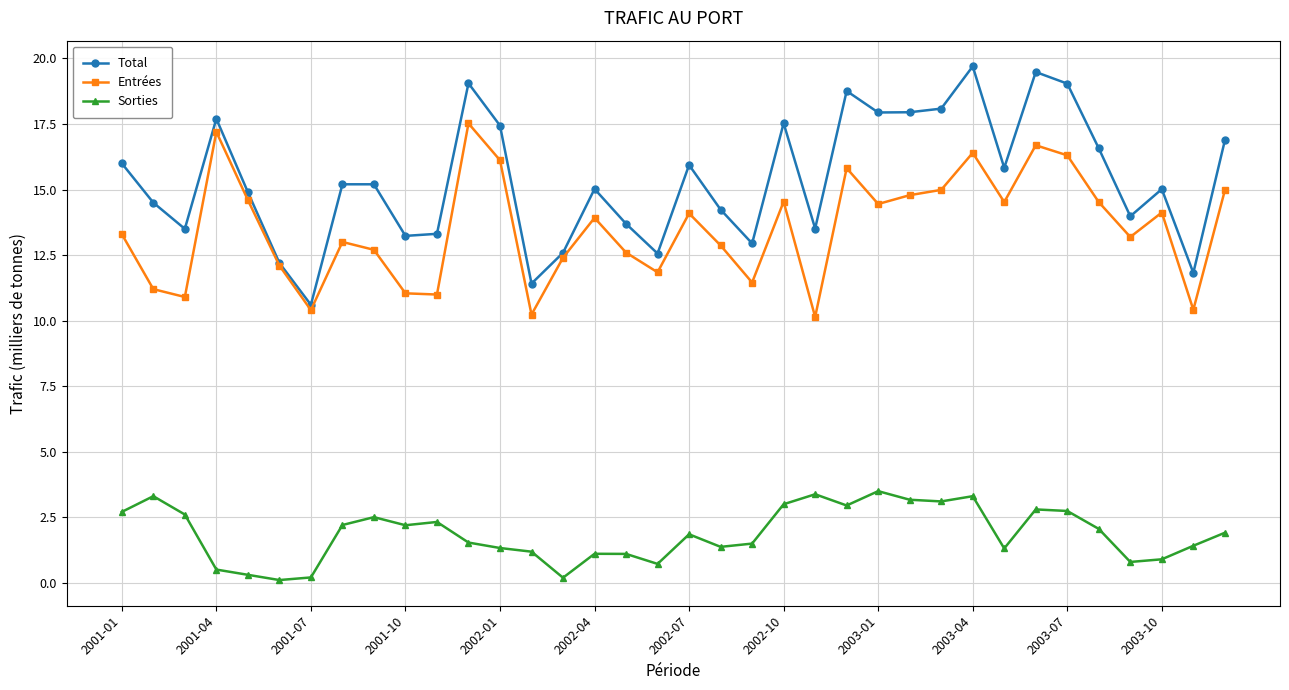

Which series has the widest spread of values?

Total